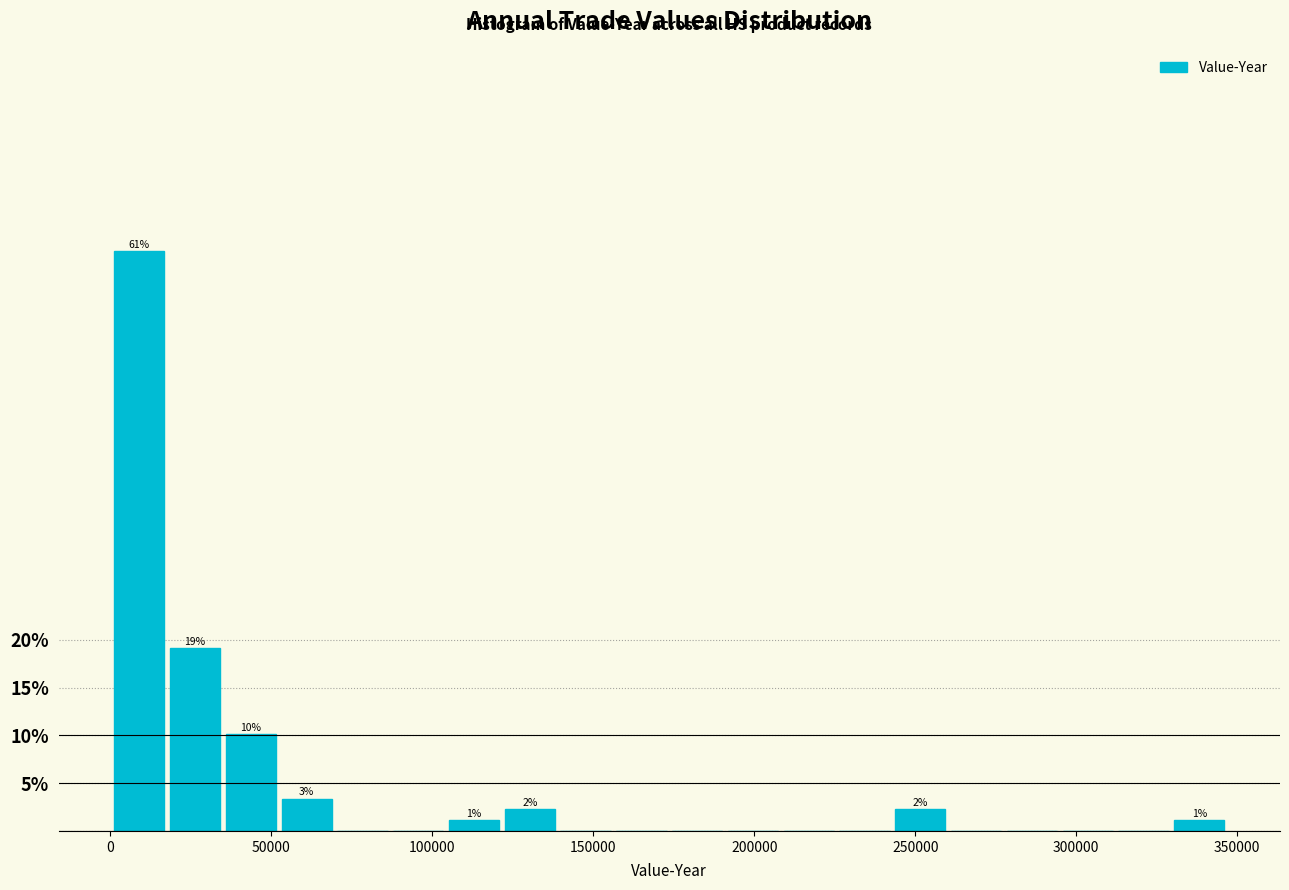

Read against the x-axis, roughly where is the centre of the tallest bar?

10000